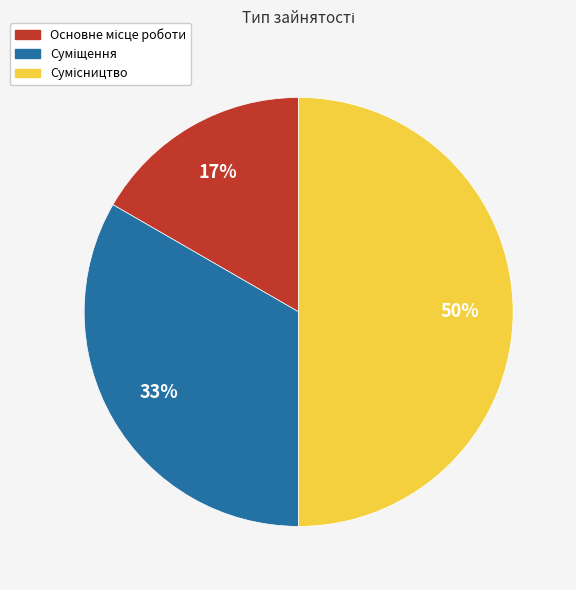

To the nearest percent, what is the average slice percentage?

33%